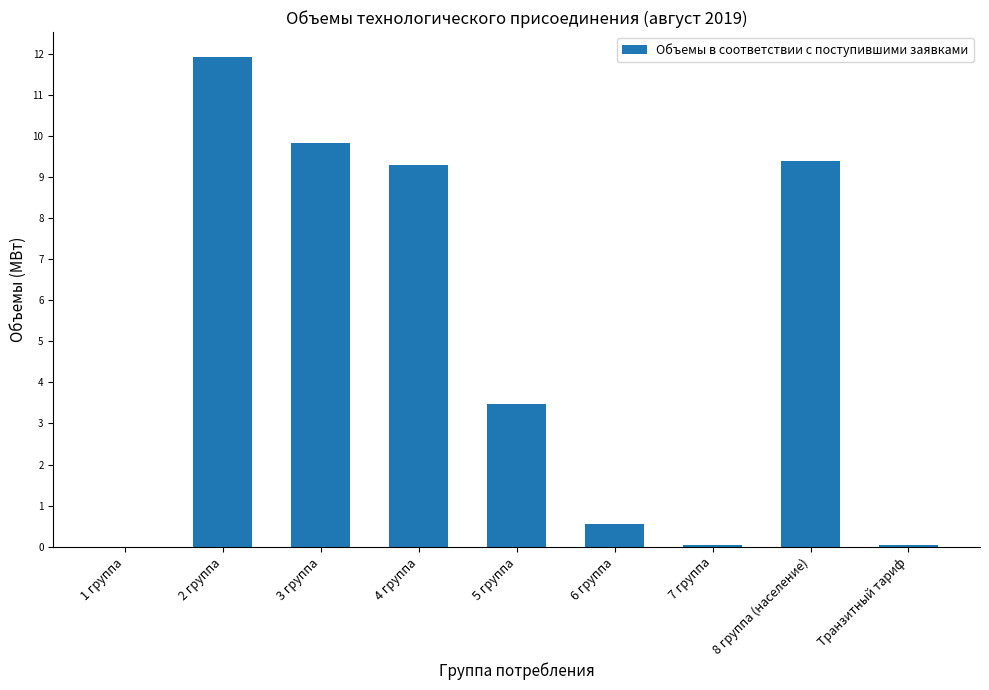

Where does the data first go above 3?

2 группа